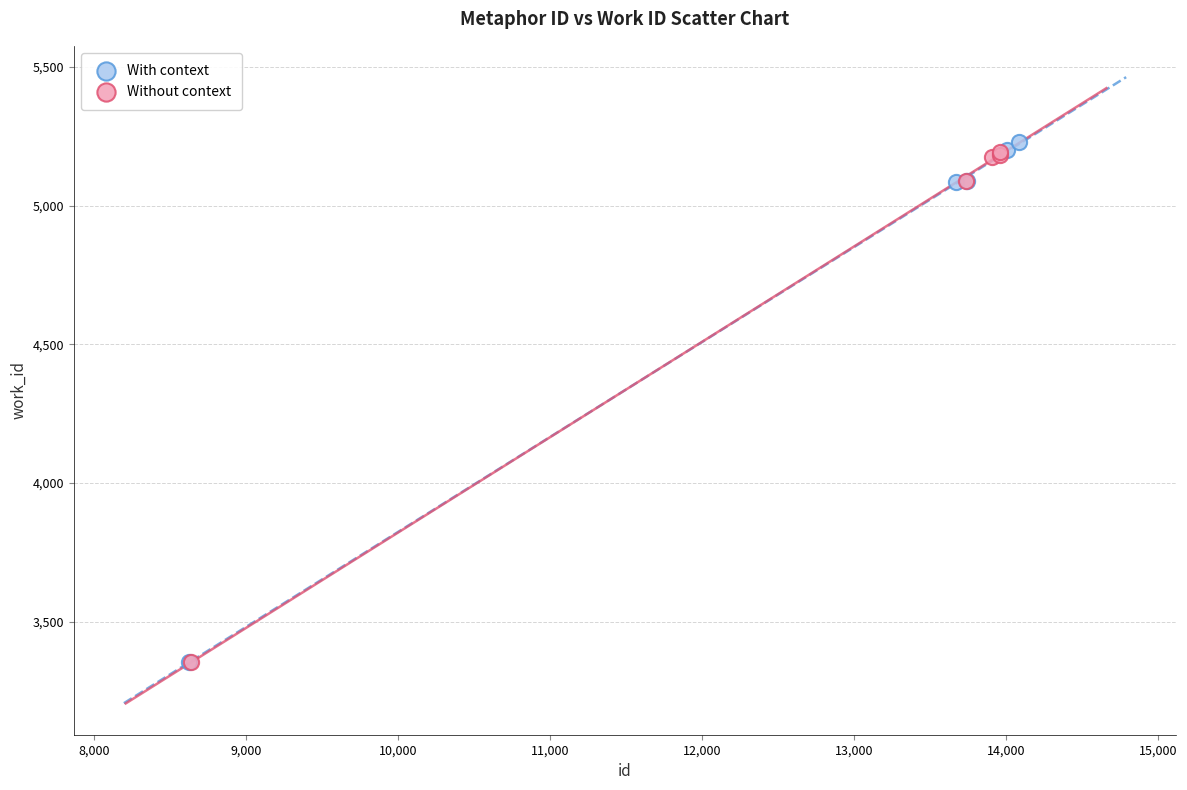

Which series has the widest spread of Y values?

With context